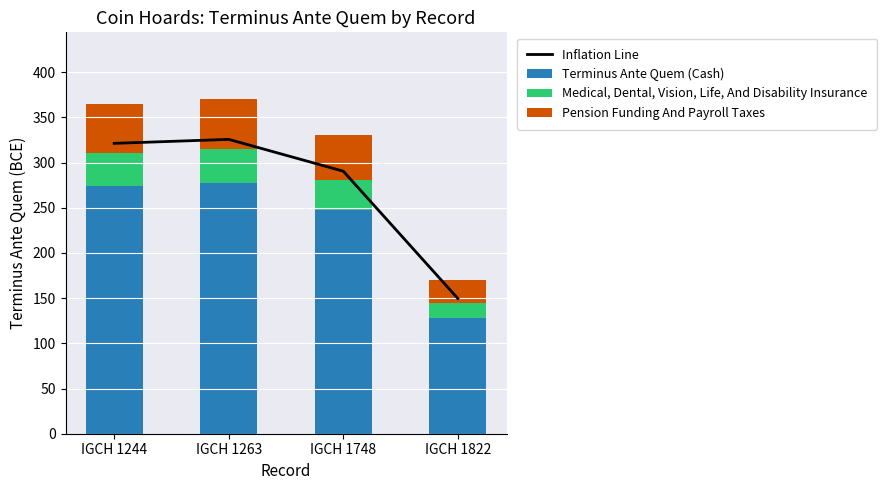

Between IGCH 1244 and IGCH 1263, which series saw the biggest shift?

Inflation Line